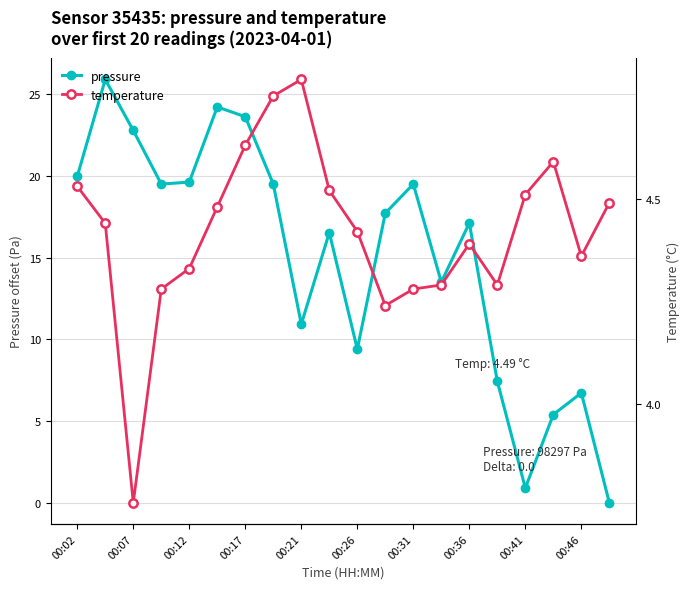

Rank the series by their average value, from highest to lowest.

pressure, temperature